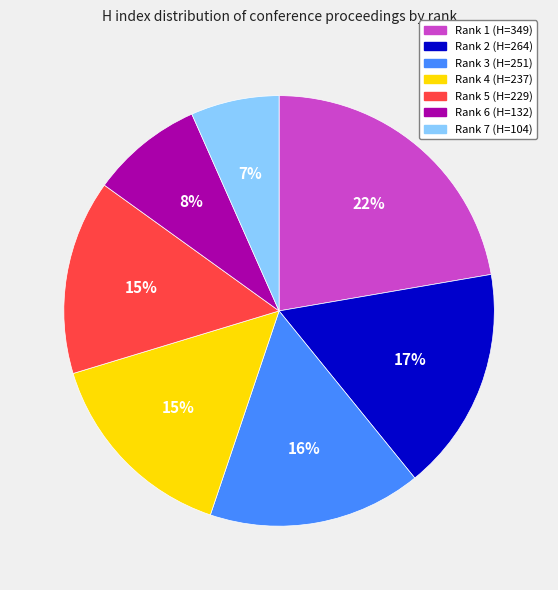

The Rank 3 slice represents 28% of the pie. True or false?

False